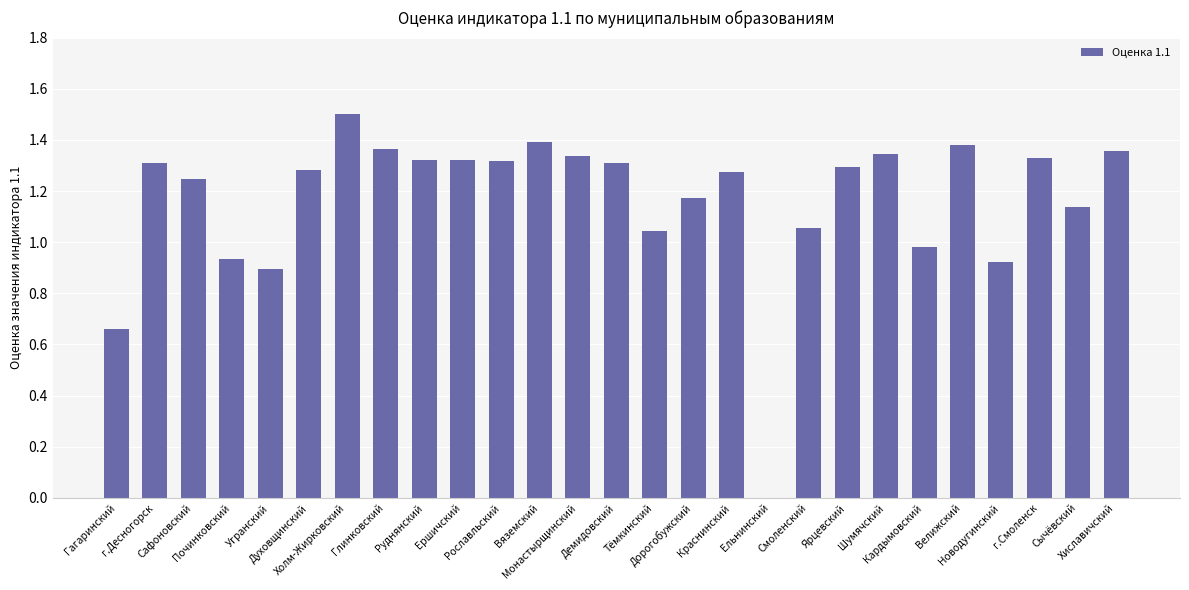

What is the sum of all values?

31.5